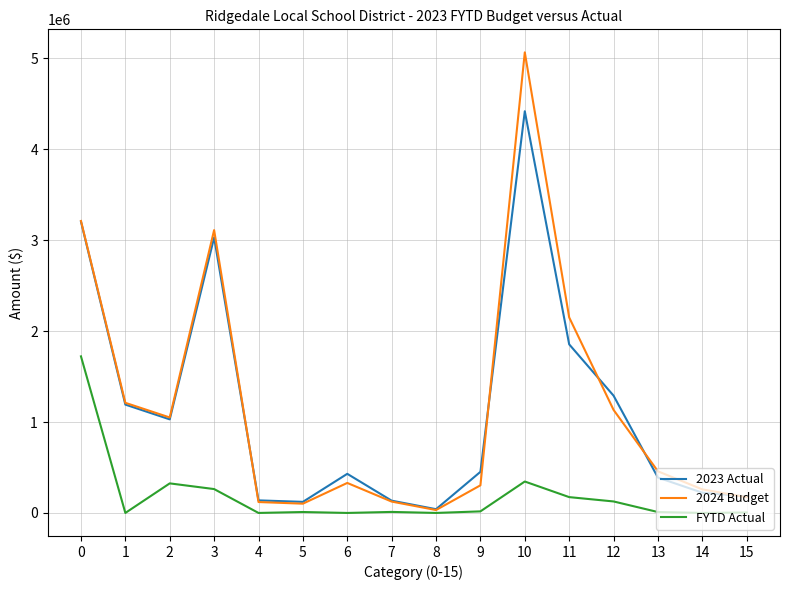

How many lines are shown in the chart?

3